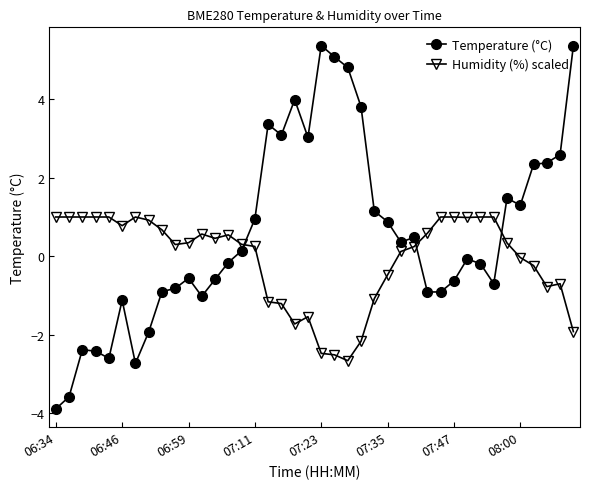

True or false: Humidity (%) scaled has more than 1 interior local peaks.

True